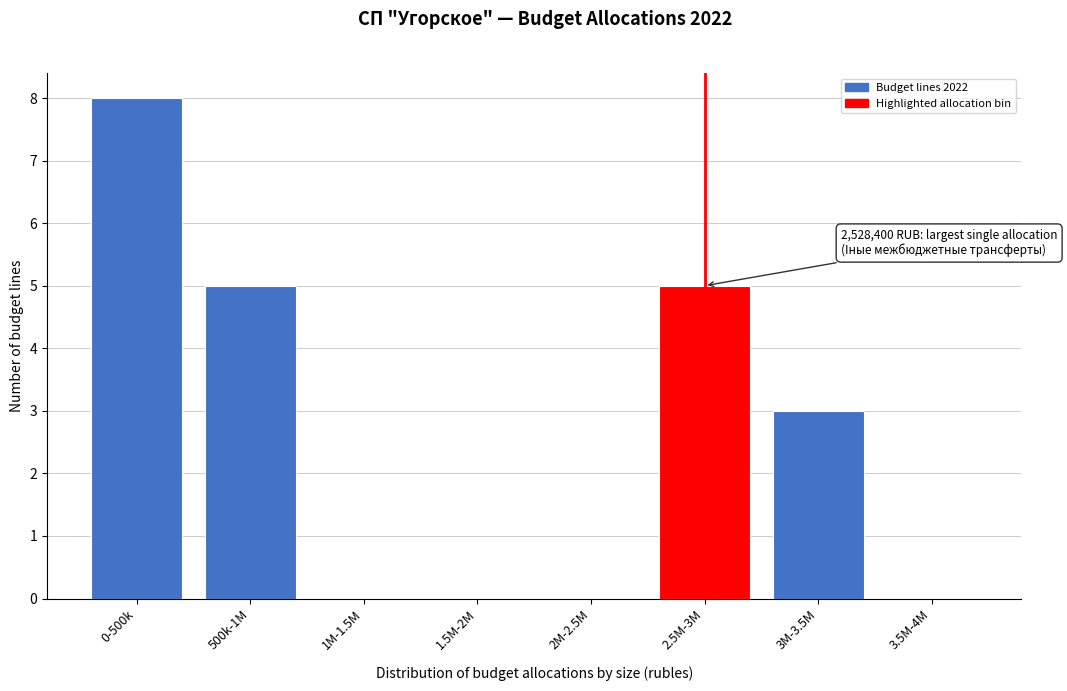

Reading right to left, transcribe all the data shown in this chart.

3.5M-4M=0	3M-3.5M=3	2.5M-3M=5	2M-2.5M=0	1.5M-2M=0	1M-1.5M=0	500k-1M=5	0-500k=8